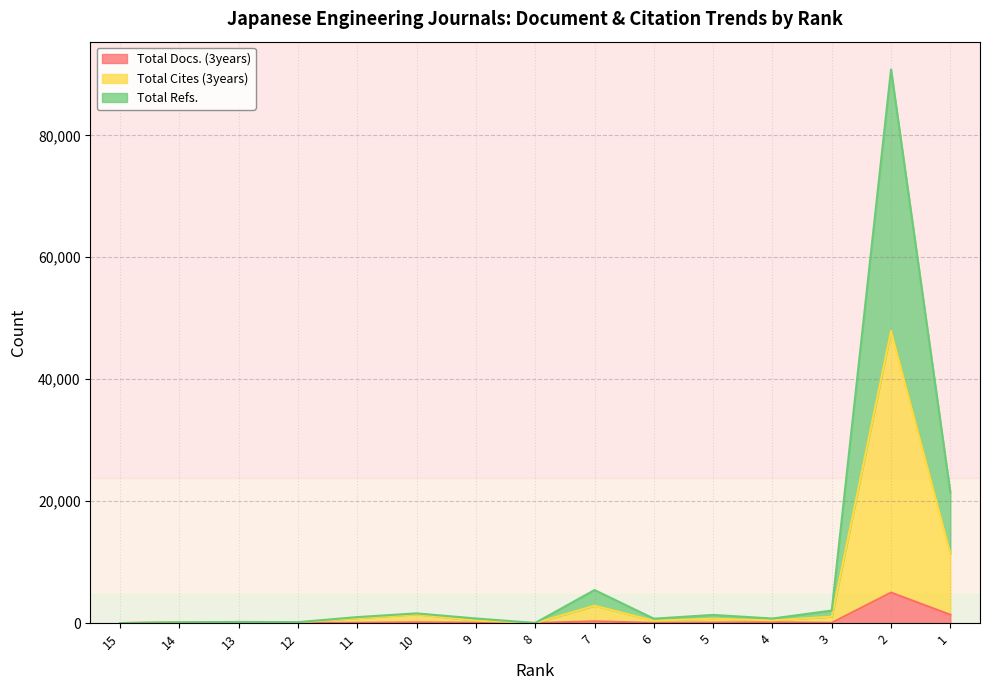

How many lines are shown in the chart?

3